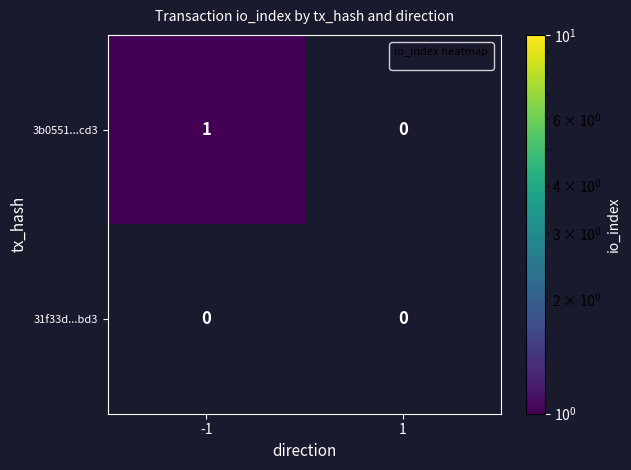

Which series has the largest range (max minus min)?

3b0551...cd3